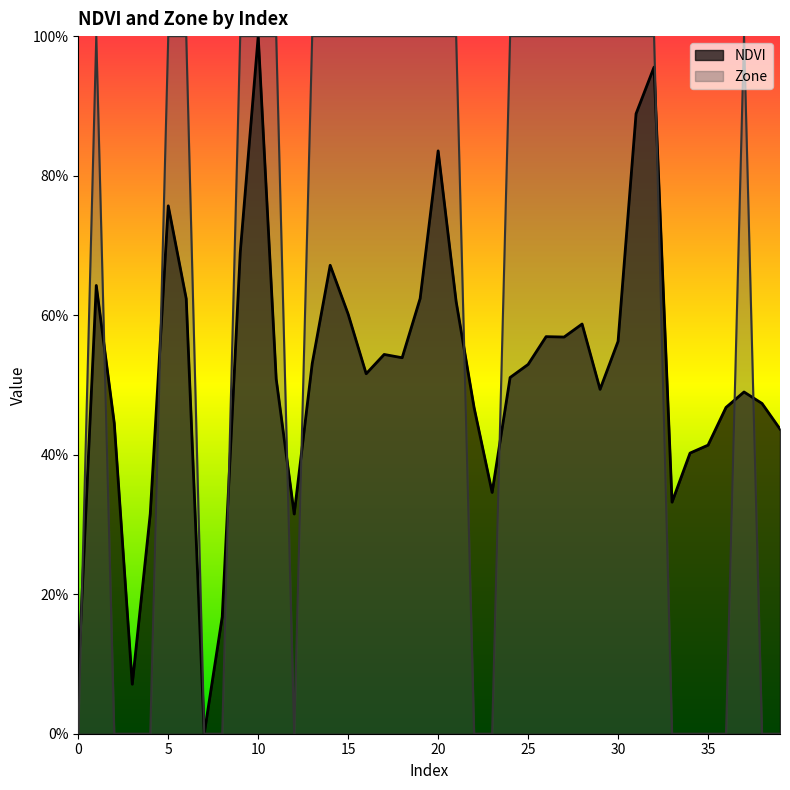

How many values in the NDVI series exceed 0?

39